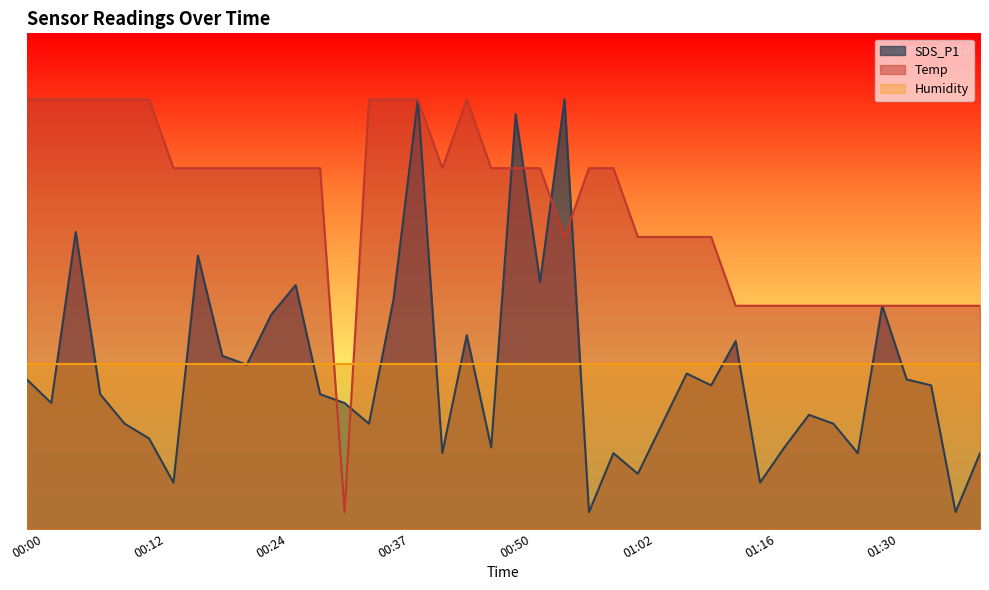

Where does the Temp series first go above 2?

00:00